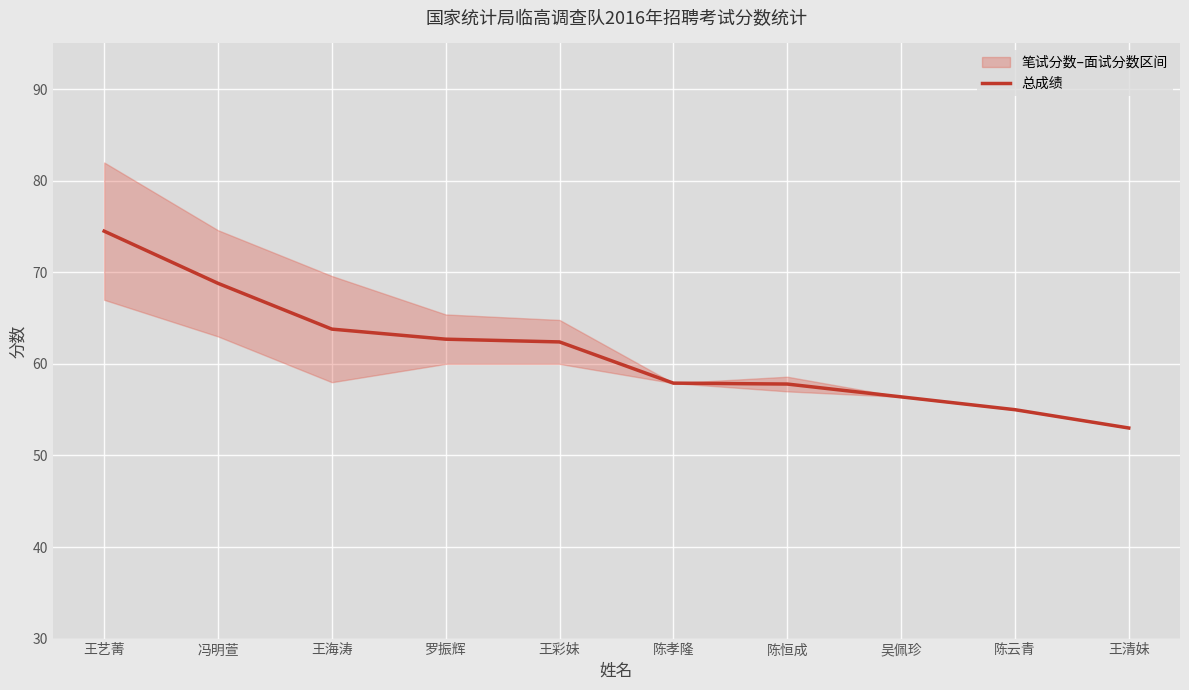

What is the label of the 3rd point from the right?

吴佩珍